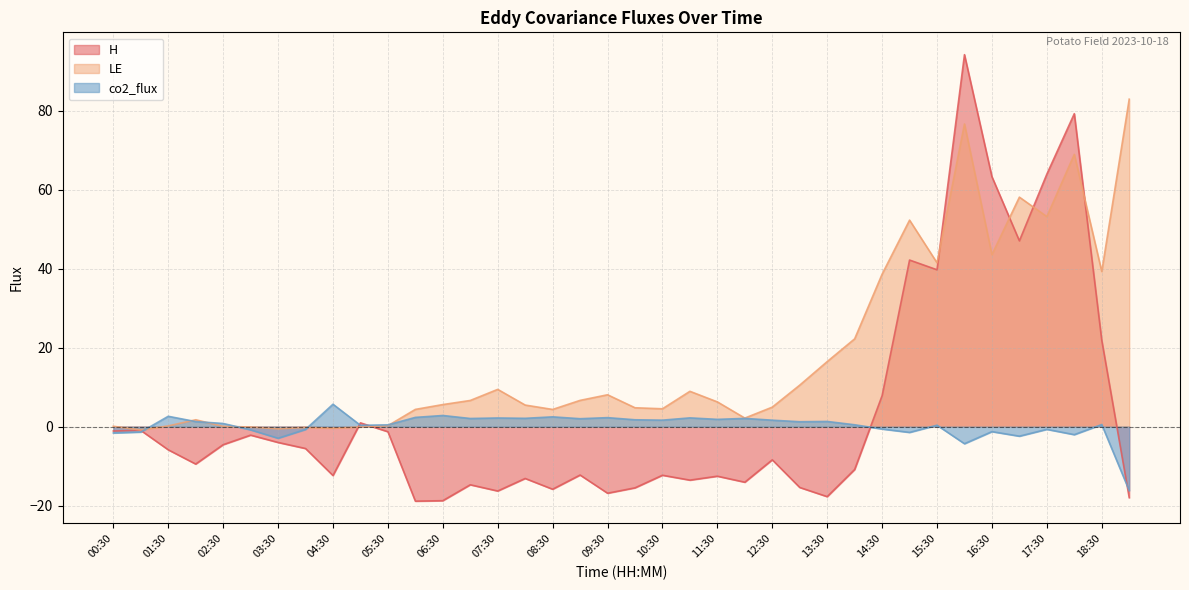

Which series has the largest range (max minus min)?

H